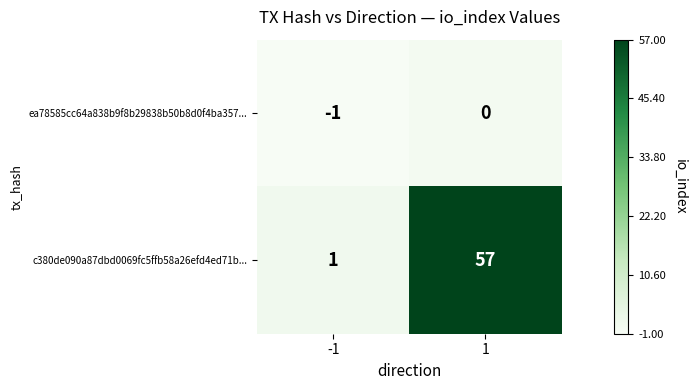

Reading left to right, extract all data points from this chart.

ea78585cc64a838b9f8b29838b50b8d0f4ba357...: -1=-1	1=0
c380de090a87dbd0069fc5ffb58a26efd4ed71b...: -1=1	1=57